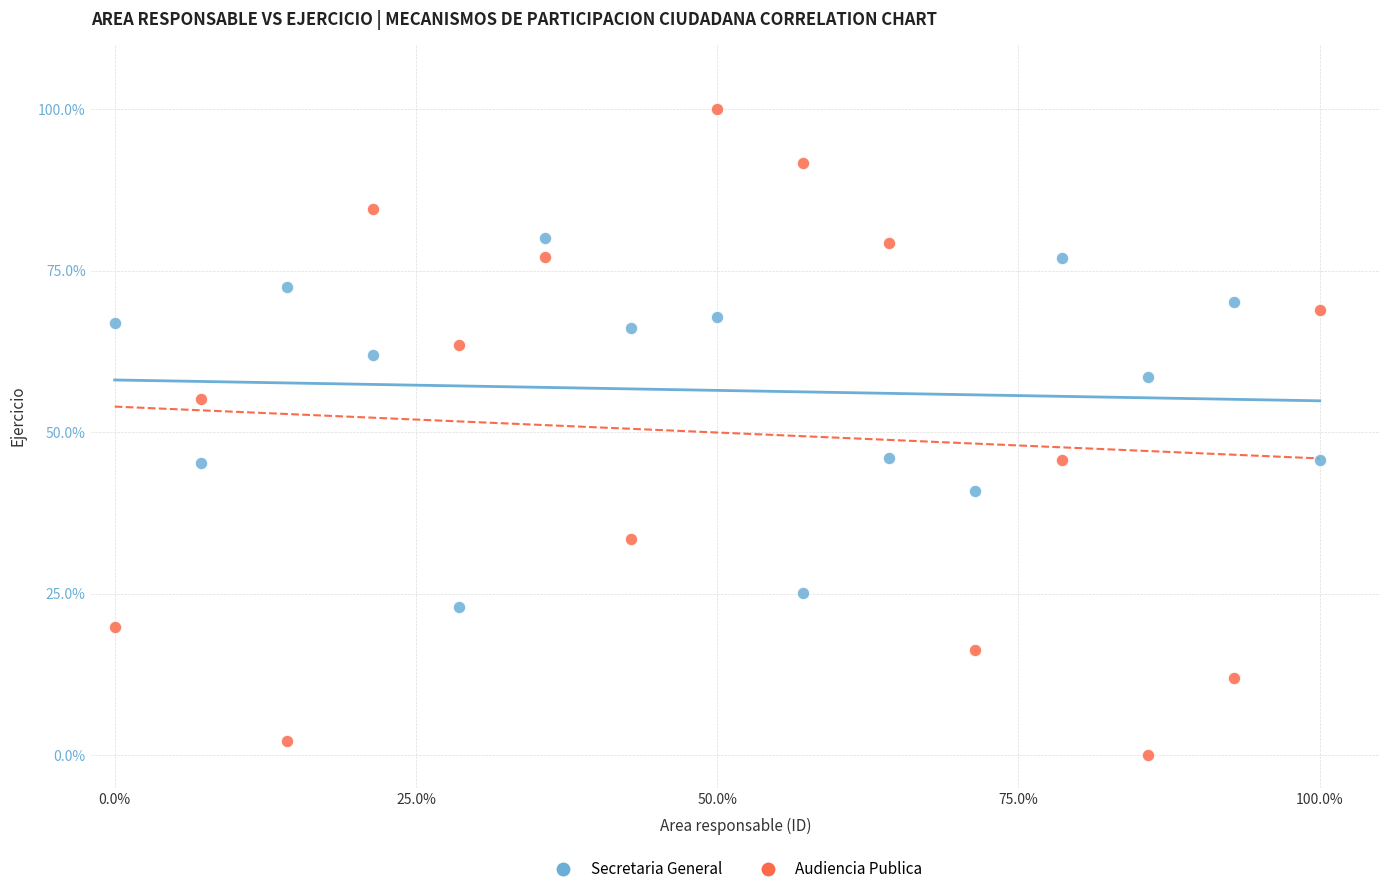

Across all data points, what is the range of X values (max minus min)?

100.0